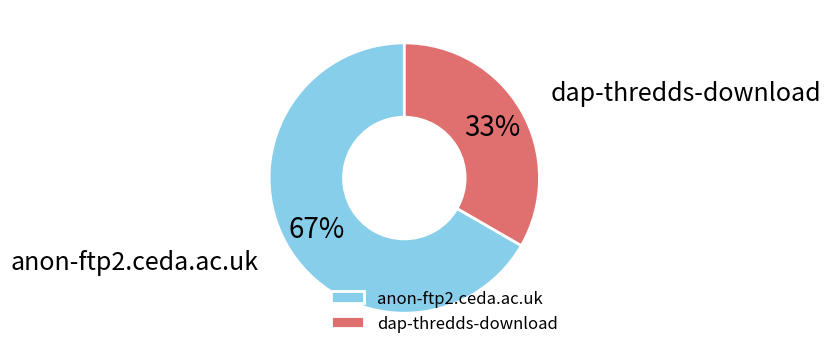

True or false: dap-thredds-download accounts for 33% of the total.

True